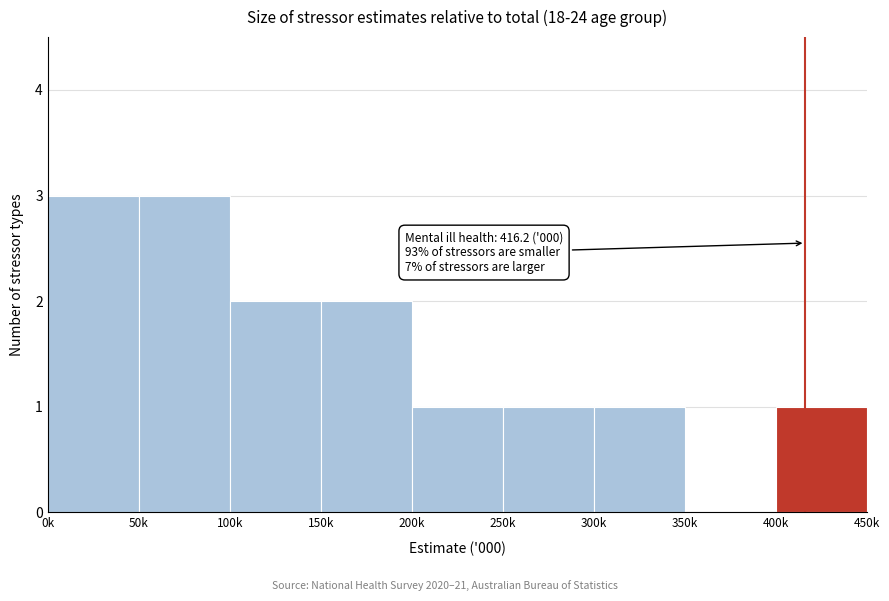

Reading left to right, extract all data points from this chart.

0k=3	50k=3	100k=2	150k=2	200k=1	250k=1	300k=1	350k=0	400k=1